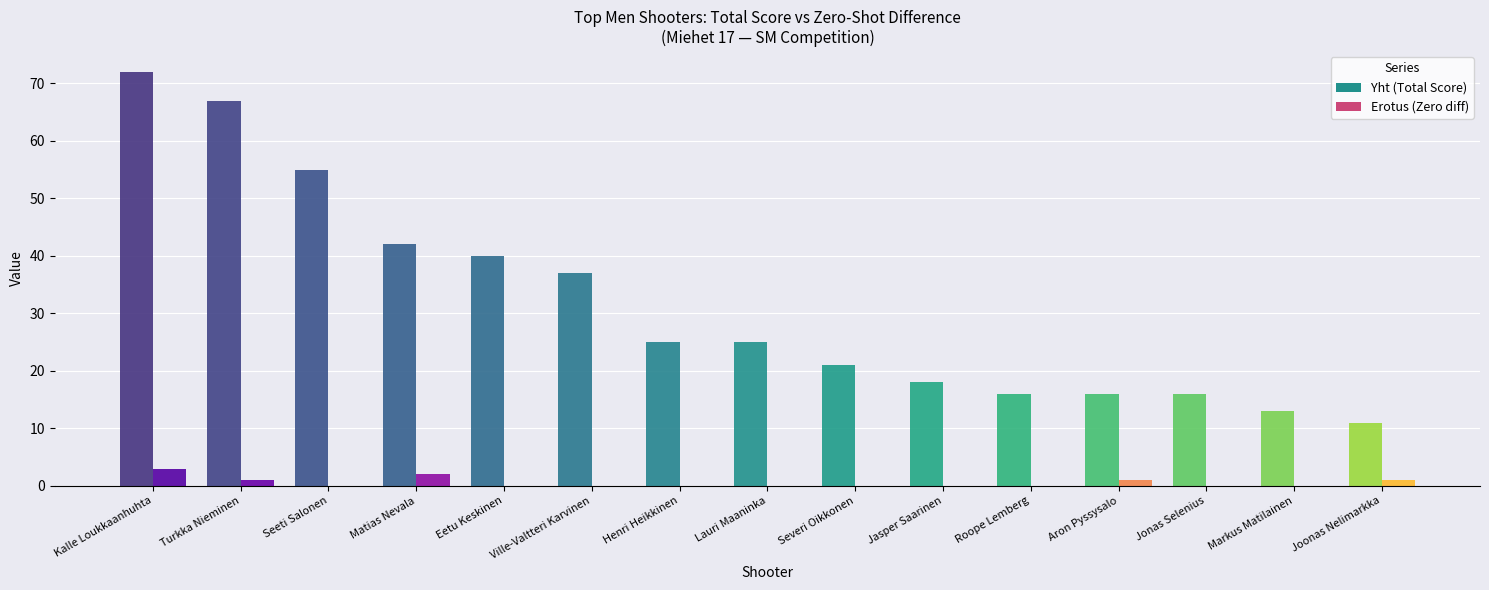

Are the bars horizontal?

No